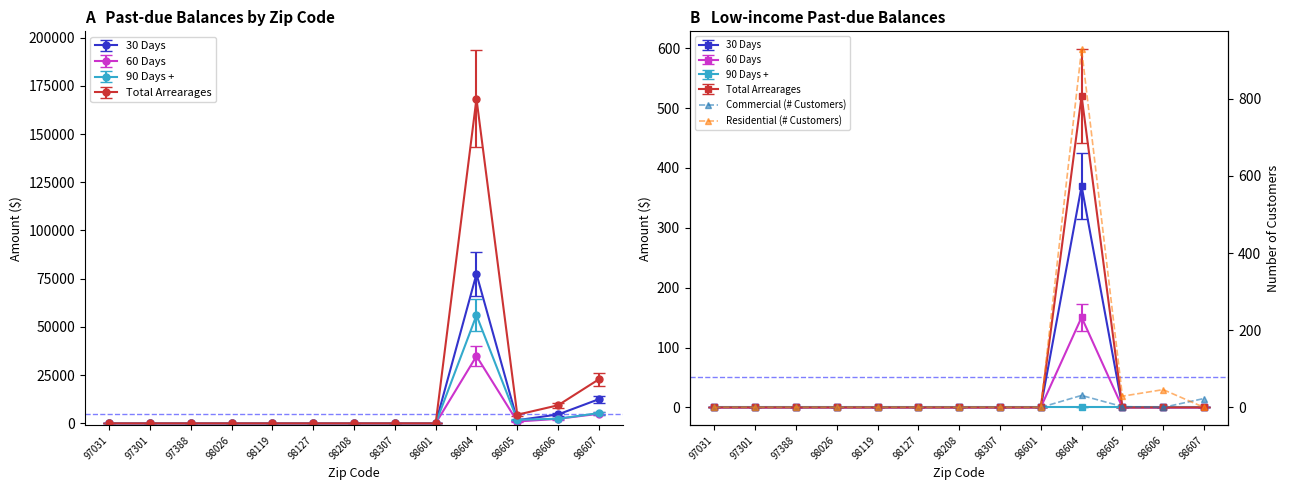

How many times do Residential (# Customers) and Commercial (# Customers) cross each other?

1